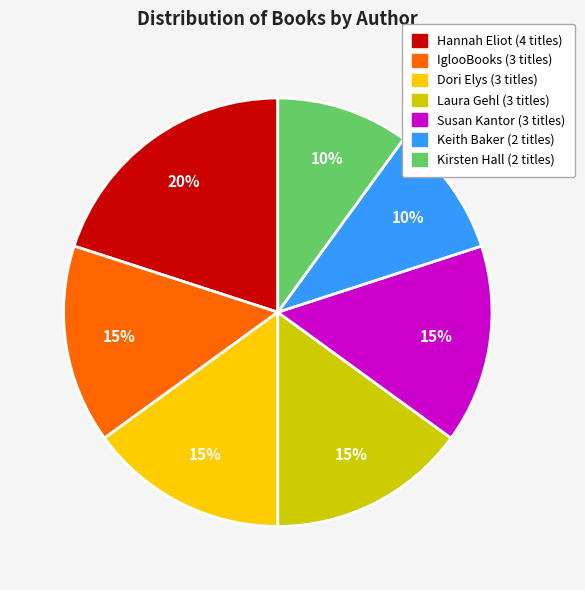

Is there any slice that represents more than half of the pie?

No